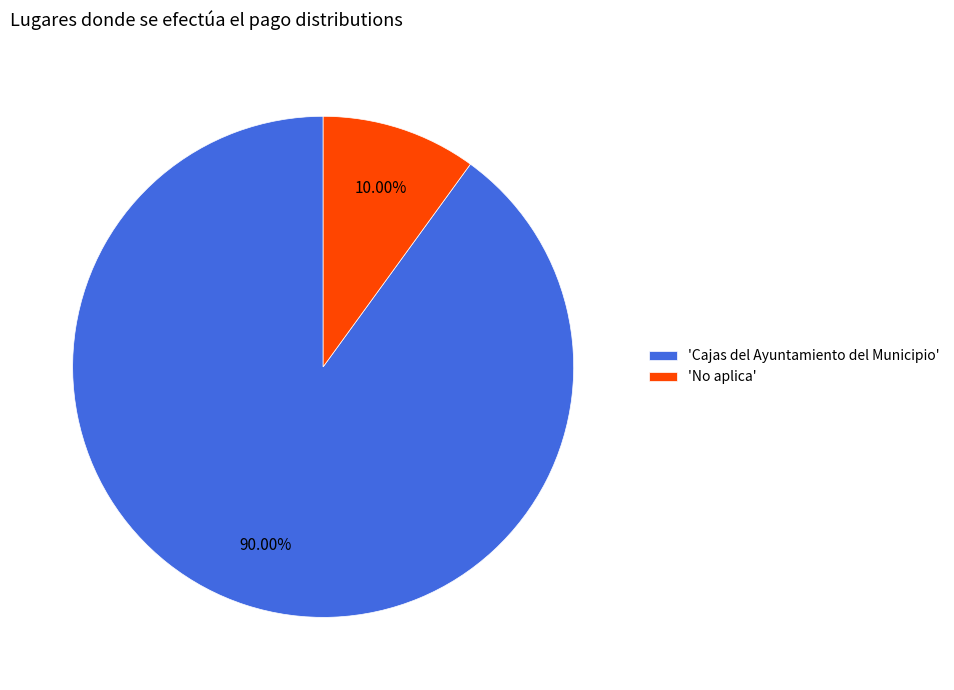

What is the majority slice?

'Cajas del Ayuntamiento del Municipio'